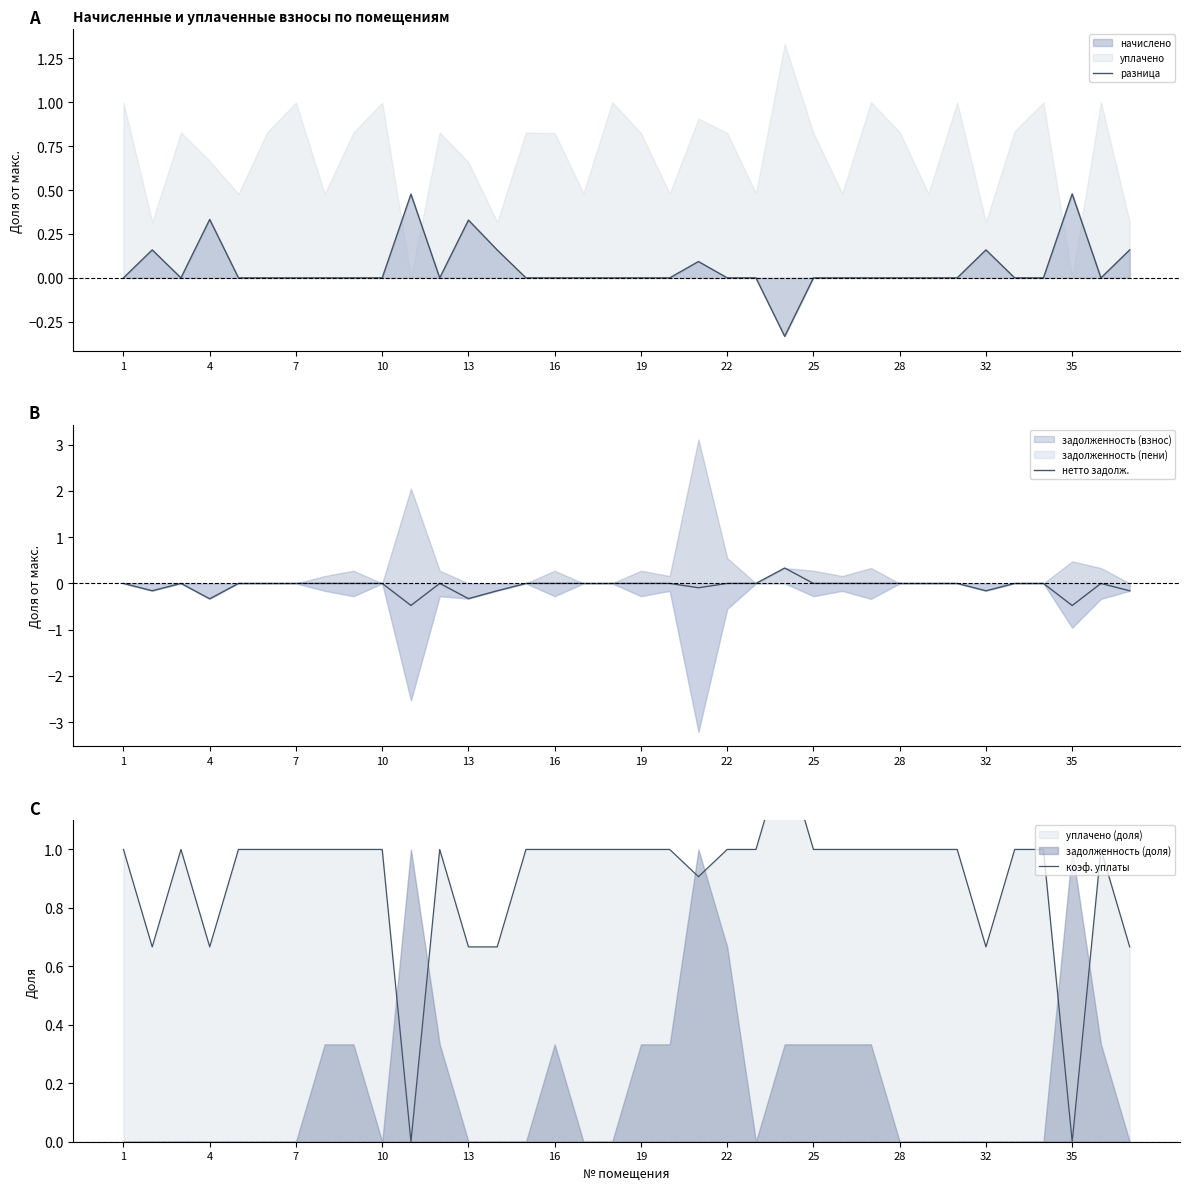

True or false: коэф. уплаты and разница intersect in this chart.

True